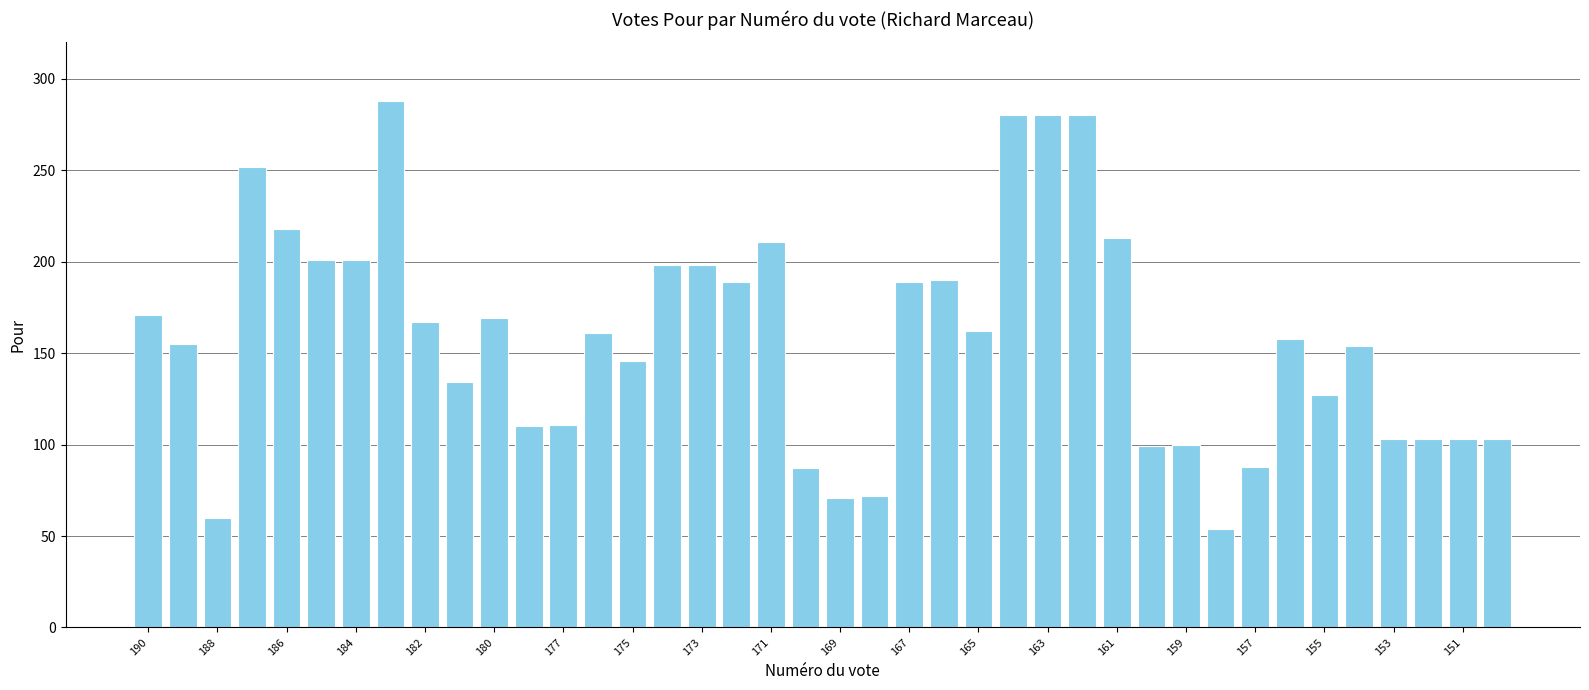

What is the value of the 21st bar from the left?

71